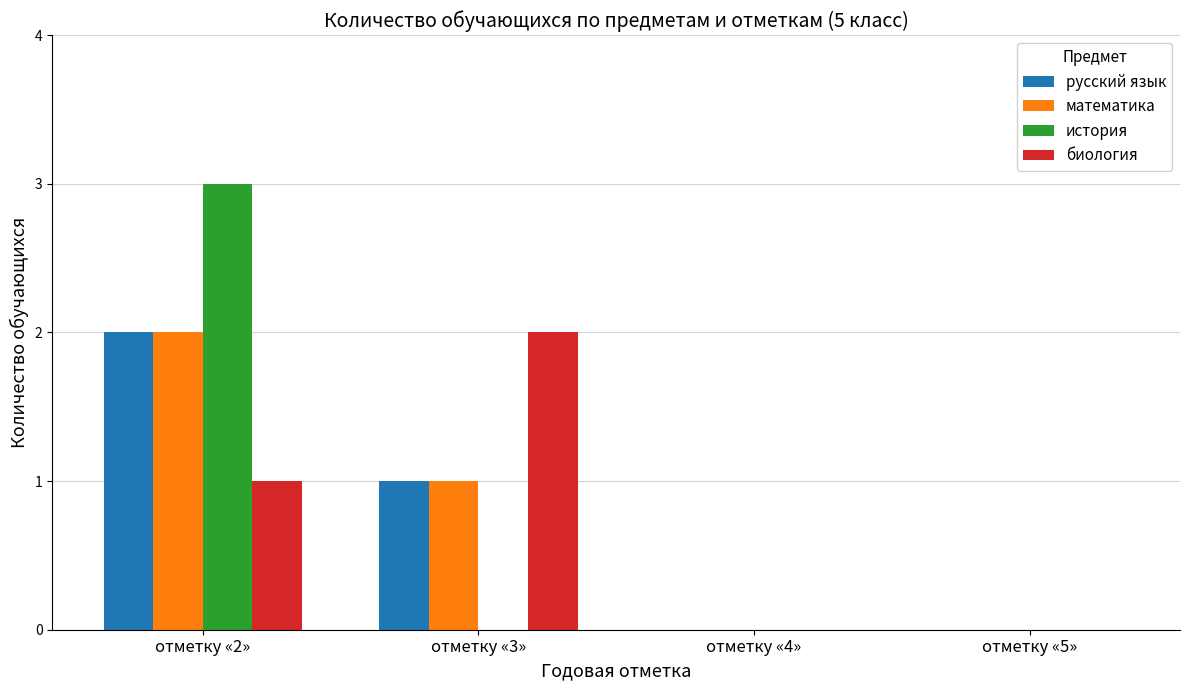

What is the maximum value for биология?

2